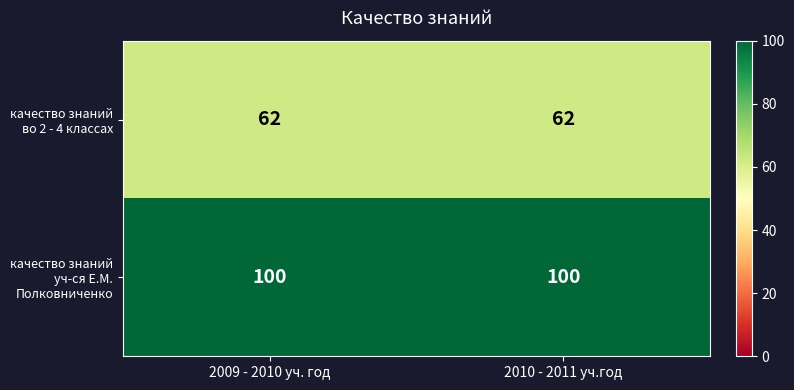

What is the spread (max minus min) of values at 2009 - 2010 уч. год?

38